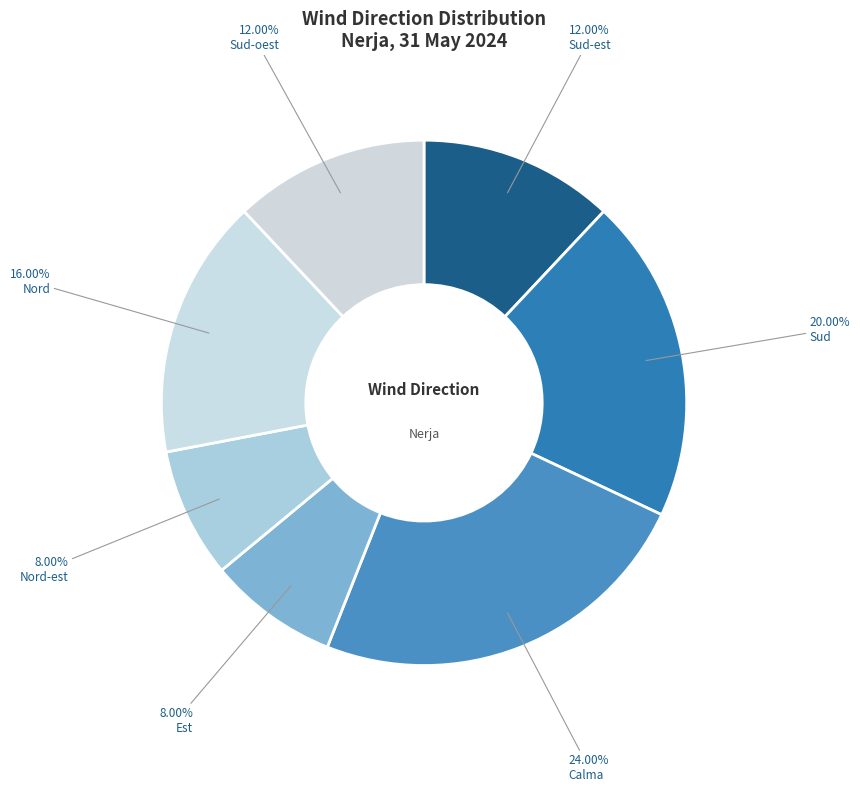

Count the number of slices in the pie.

7